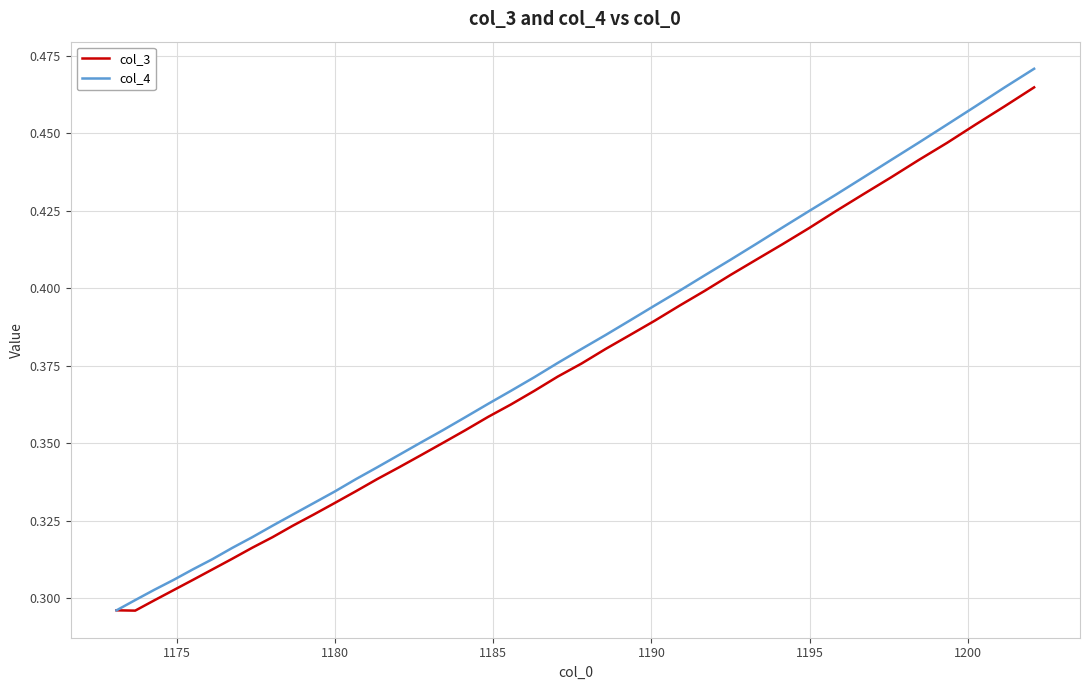

List the series in order of their peak value, lowest first.

col_3, col_4